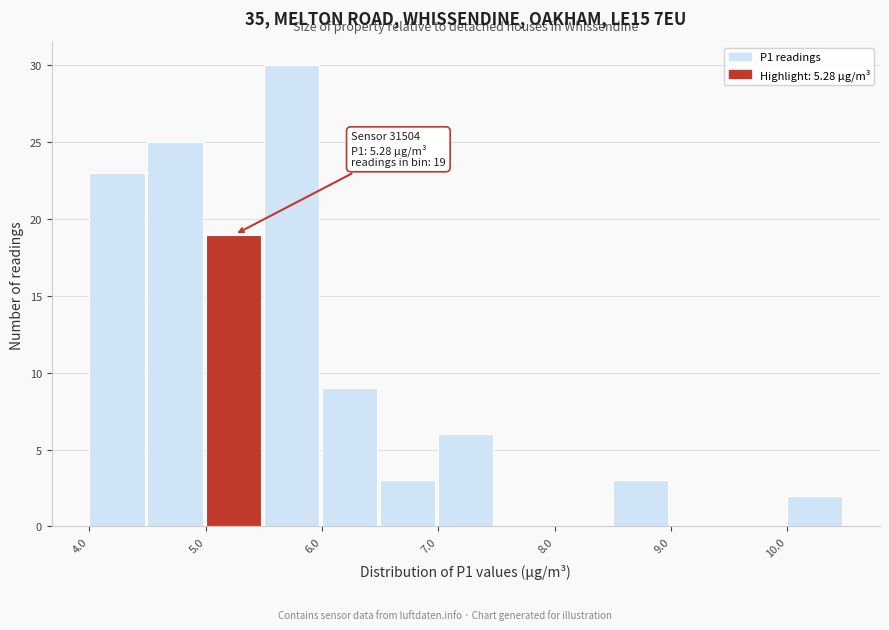

Over which range of the x-axis is the bar tallest?

5.5 to 6.0